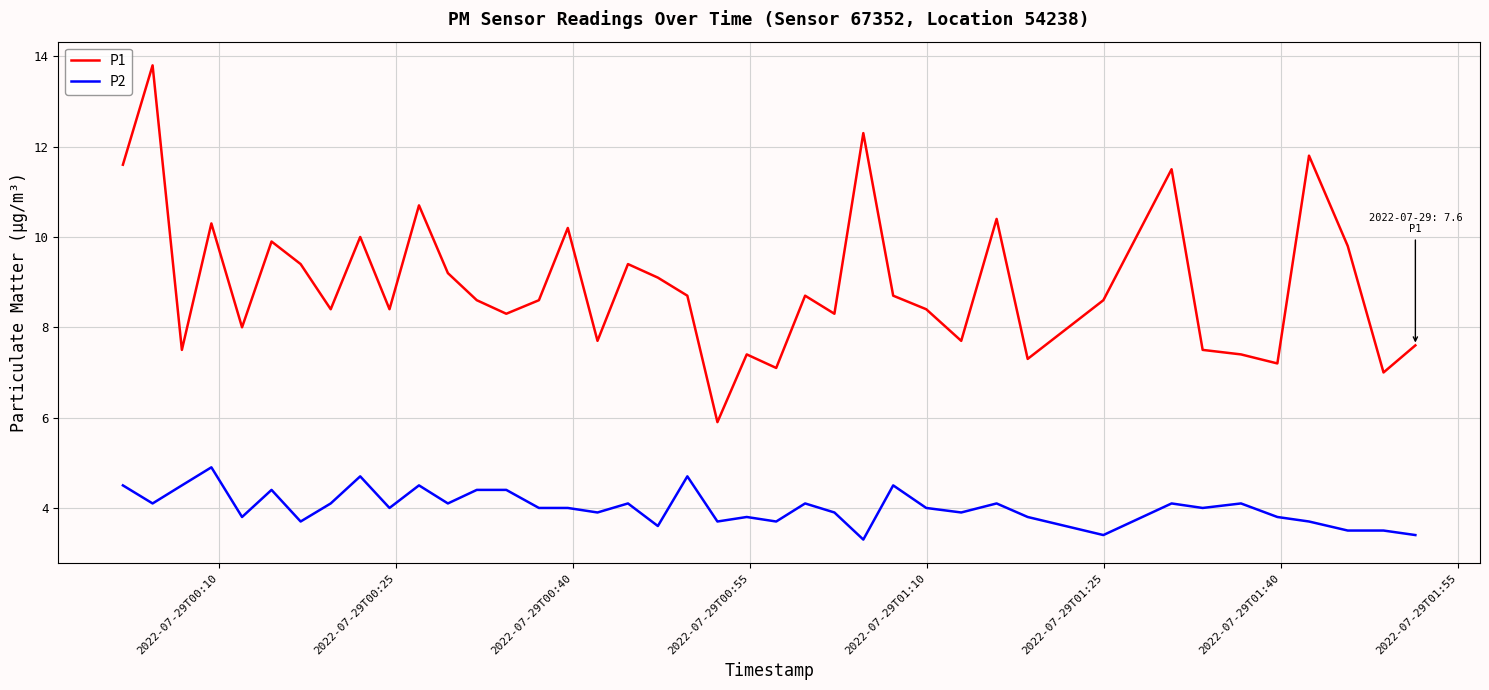

Which series has the largest range (max minus min)?

P1